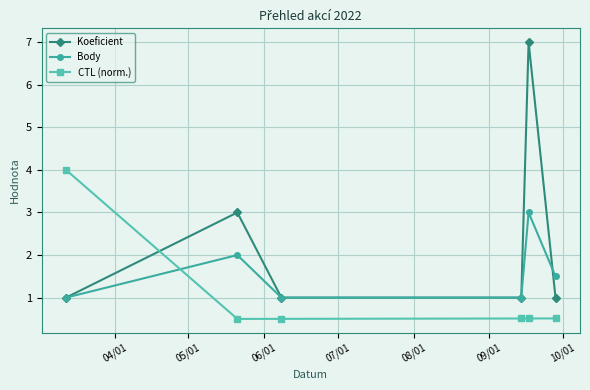

What is the average value of the Koeficient series?

2.3